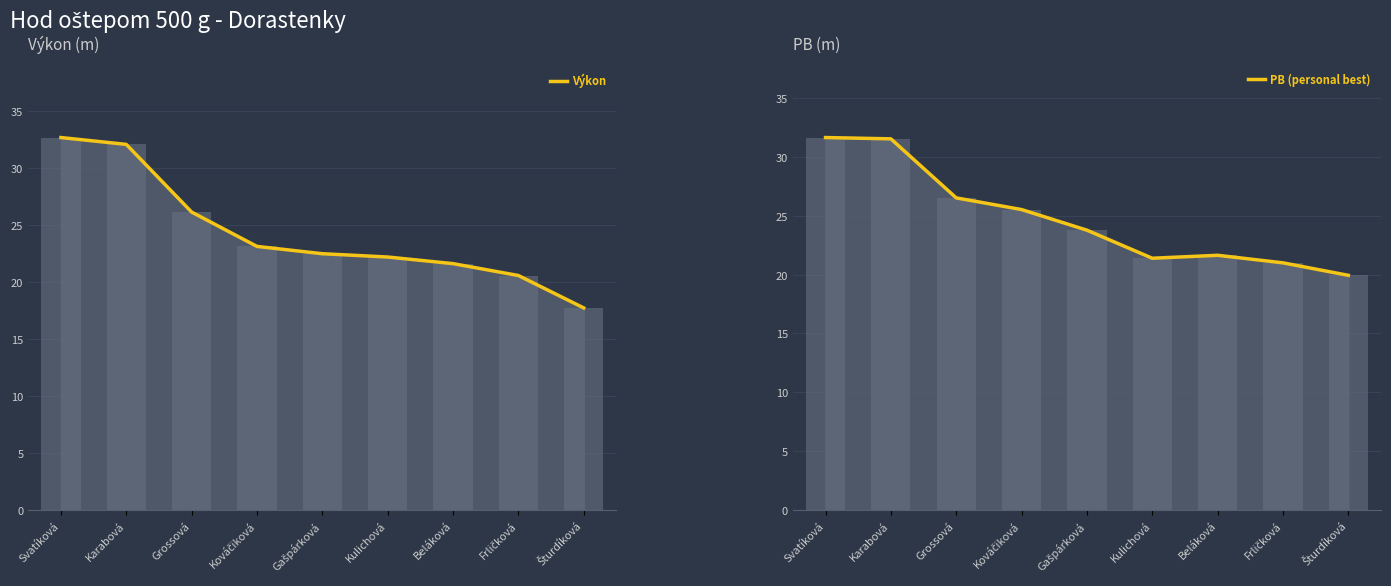

What is the difference between the maximum and second lowest values in the Výkon series?

12.1